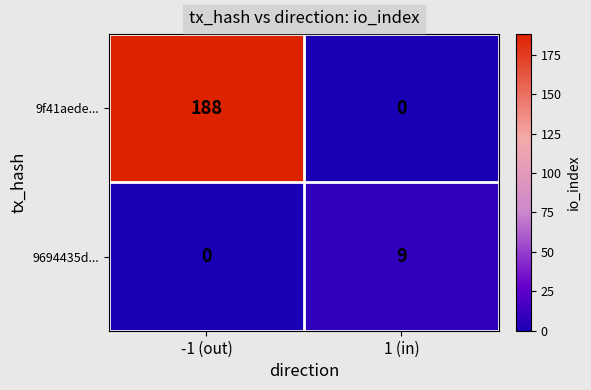

List the series in order of their peak value, lowest first.

9694435d..., 9f41aede...